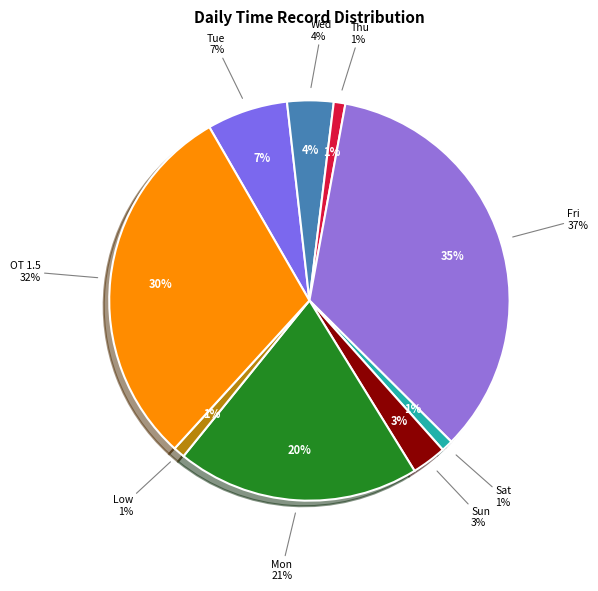

Which category has the biggest portion of the pie?

Fri